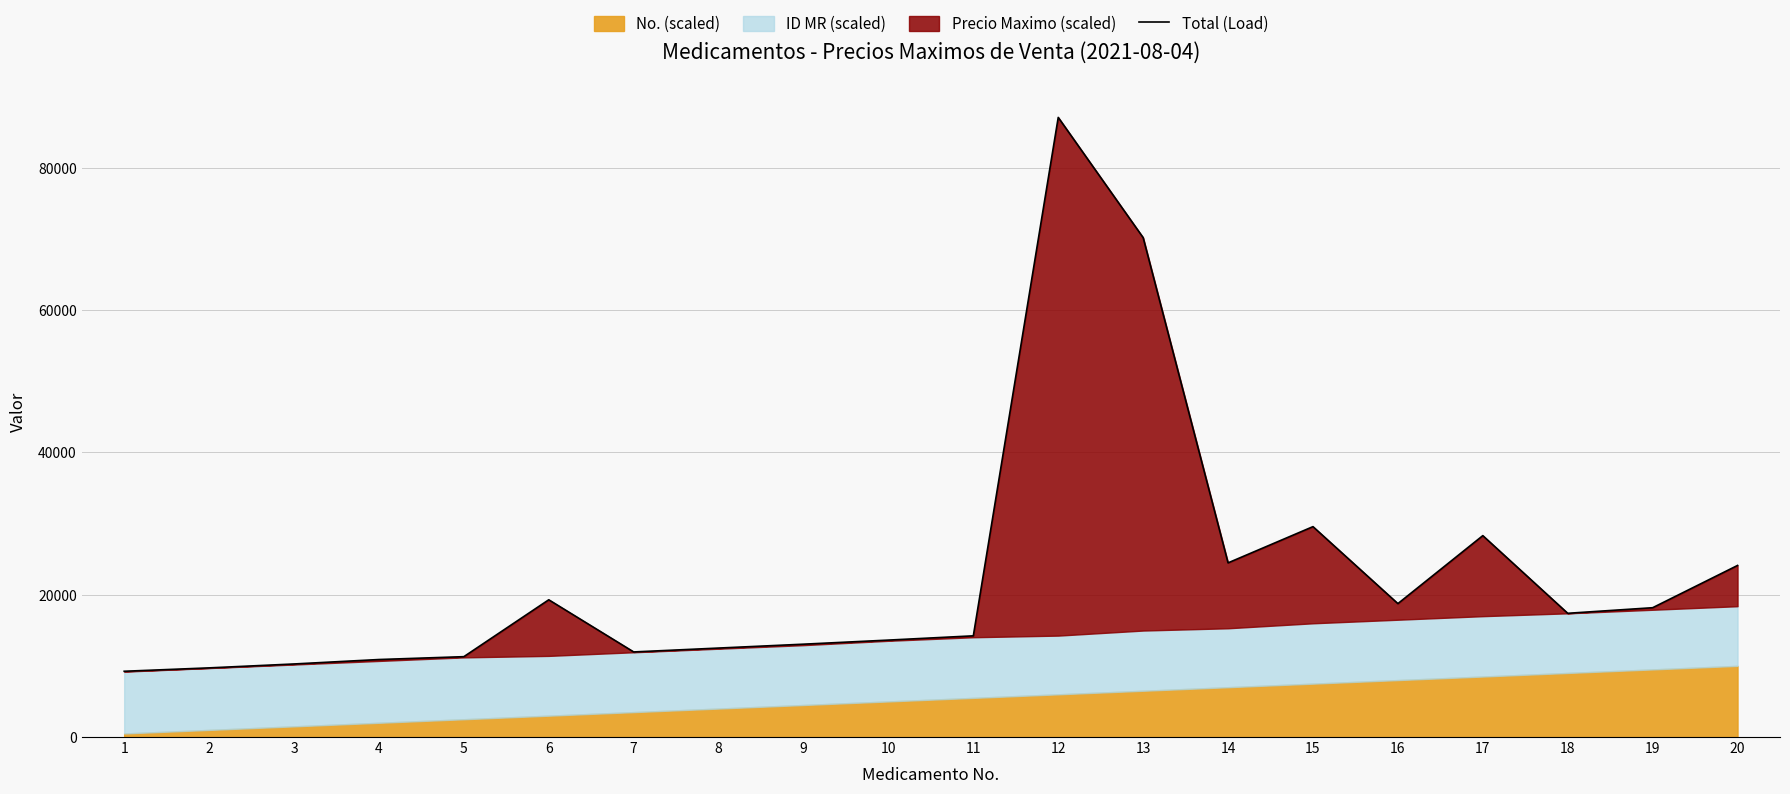

Read the value at 16.

18742.7